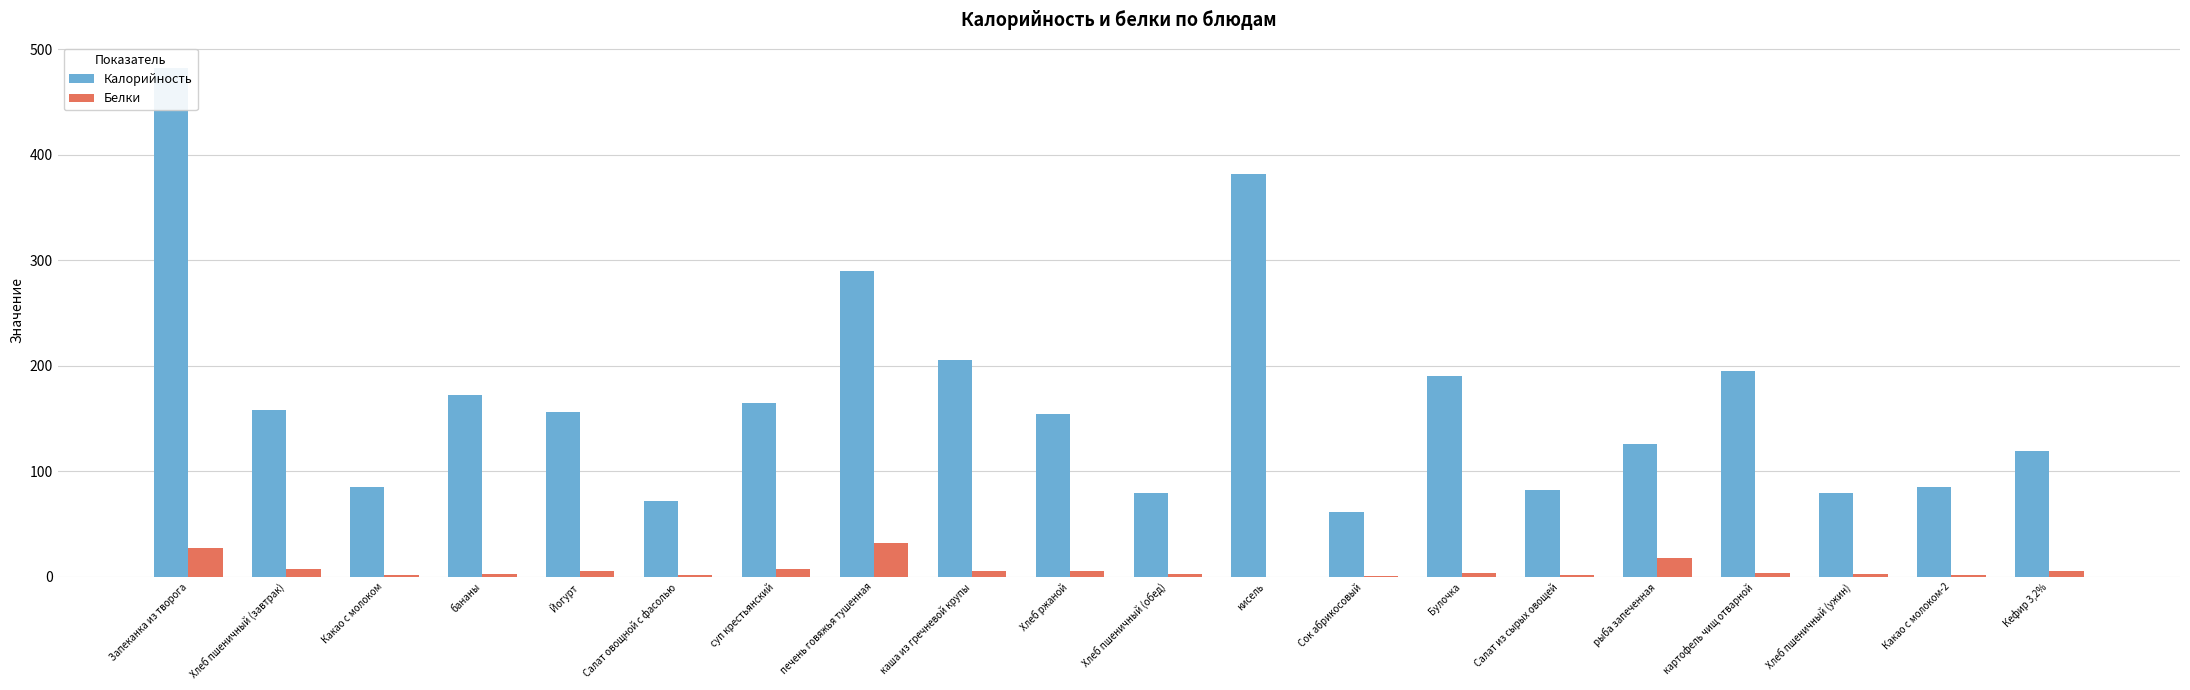

What is the label of the 13th bar from the left?

Сок абрикосовый